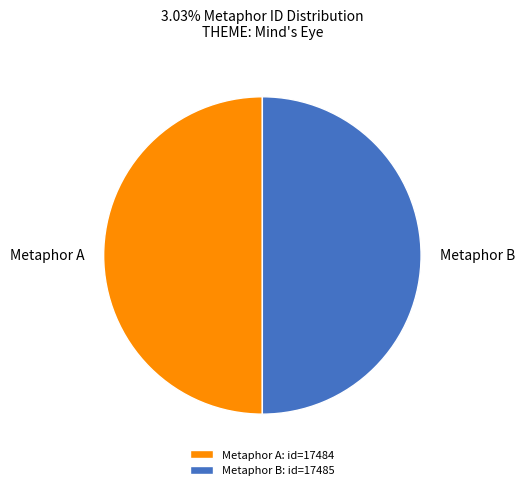

True or false: Metaphor B accounts for 39% of the total.

False